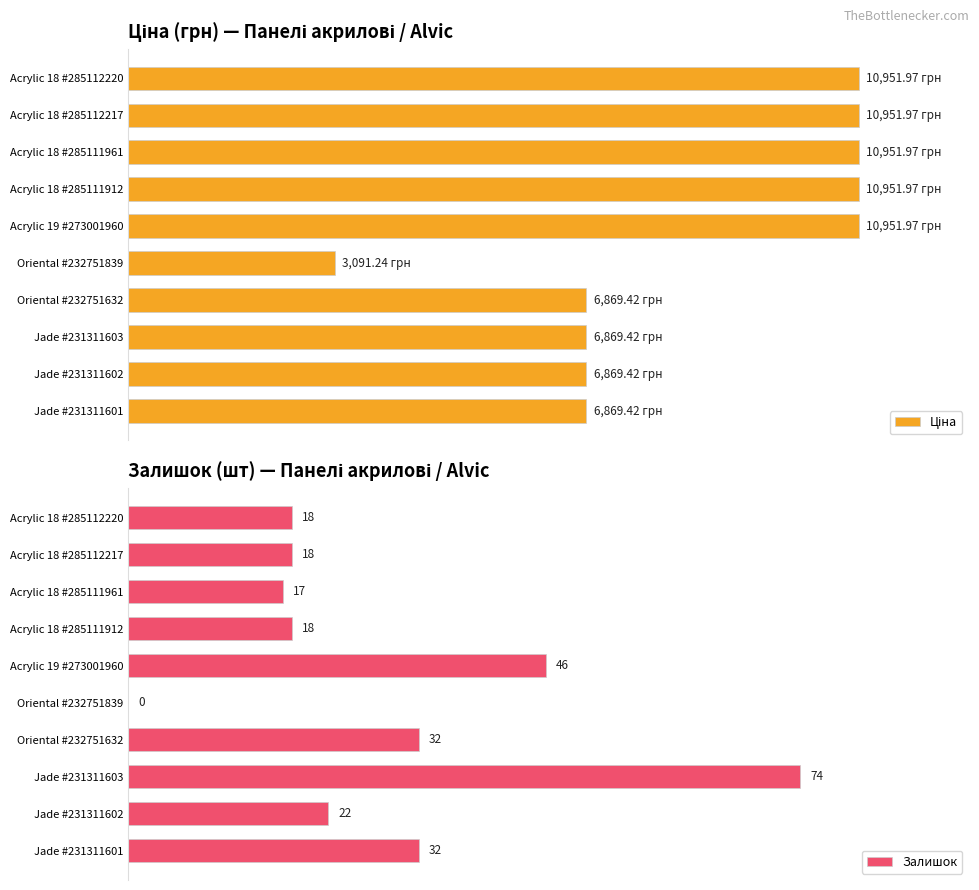

How many distinct data groups are displayed?

2